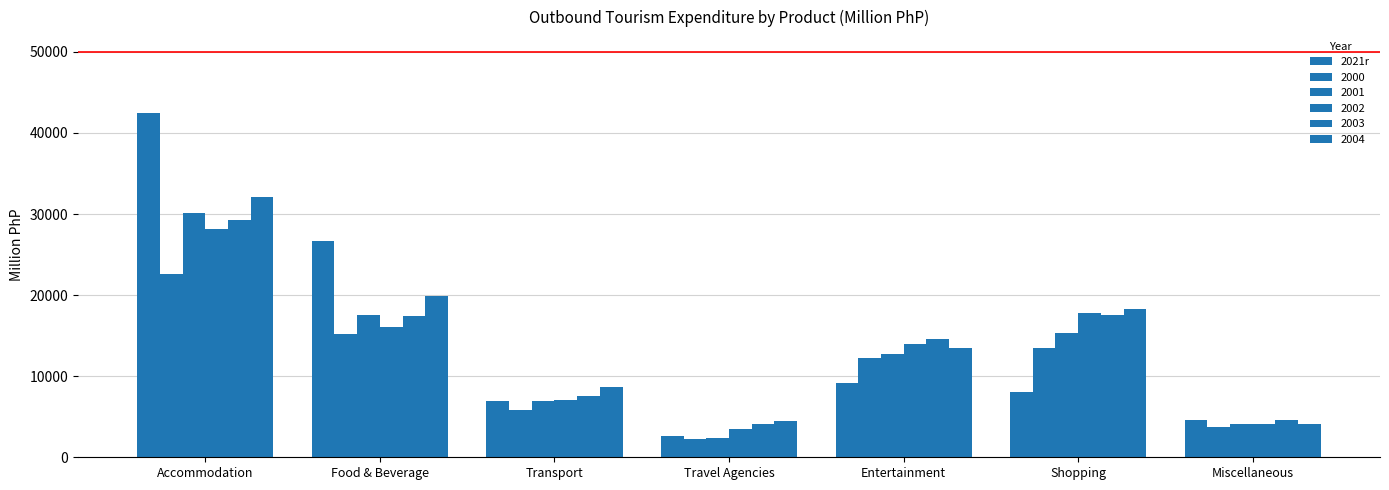

Does the chart contain stacked bars?

No